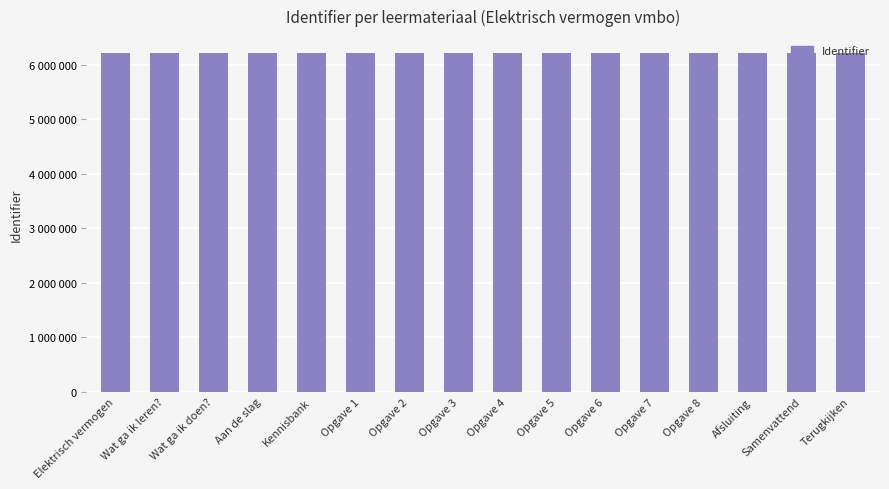

What is the difference between the values at Opgave 4 and Kennisbank?

21